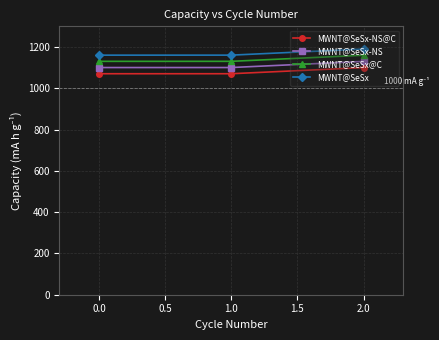

At which category is the sum across all series the highest?

2.0